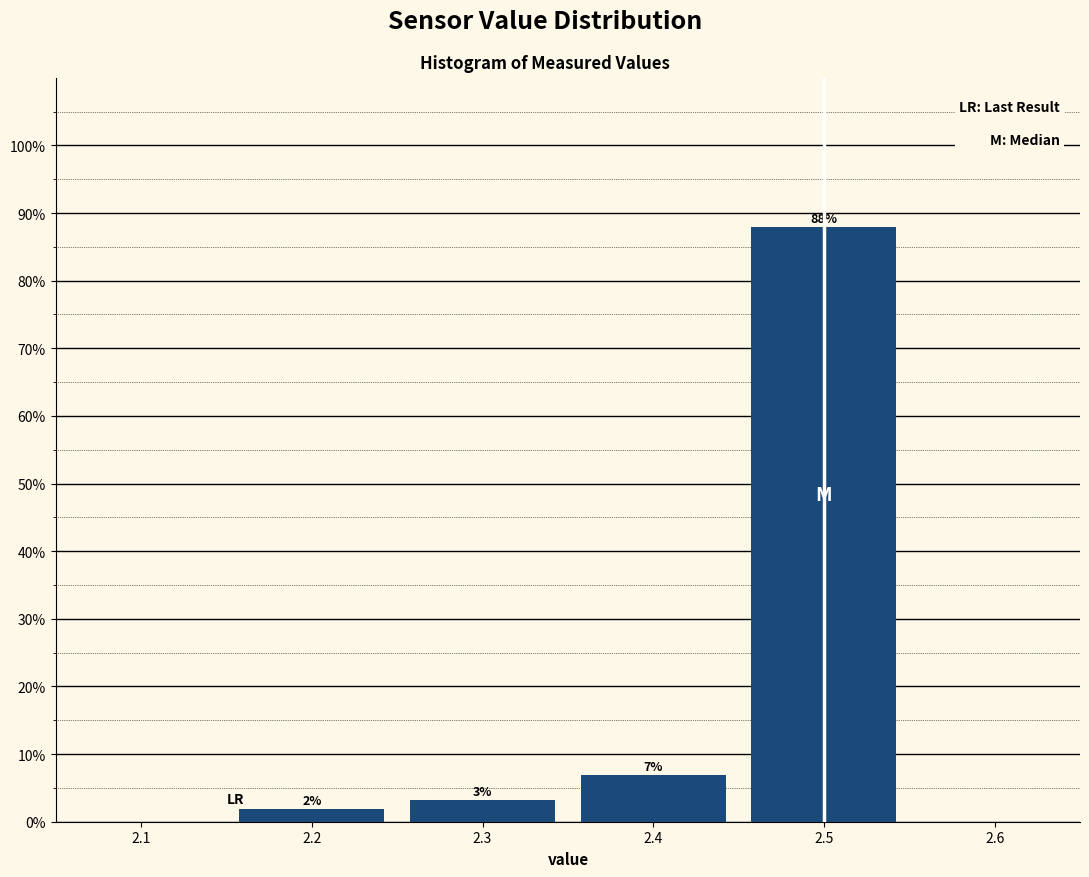

Which range on the x-axis has the tallest bar?

2.45 to 2.55